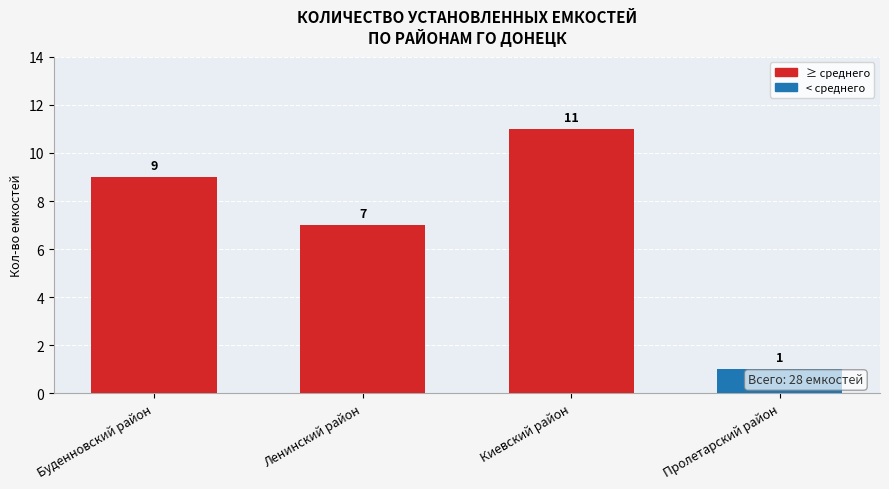

The chart shows a value of 11 at Ленинский район. True or false?

False